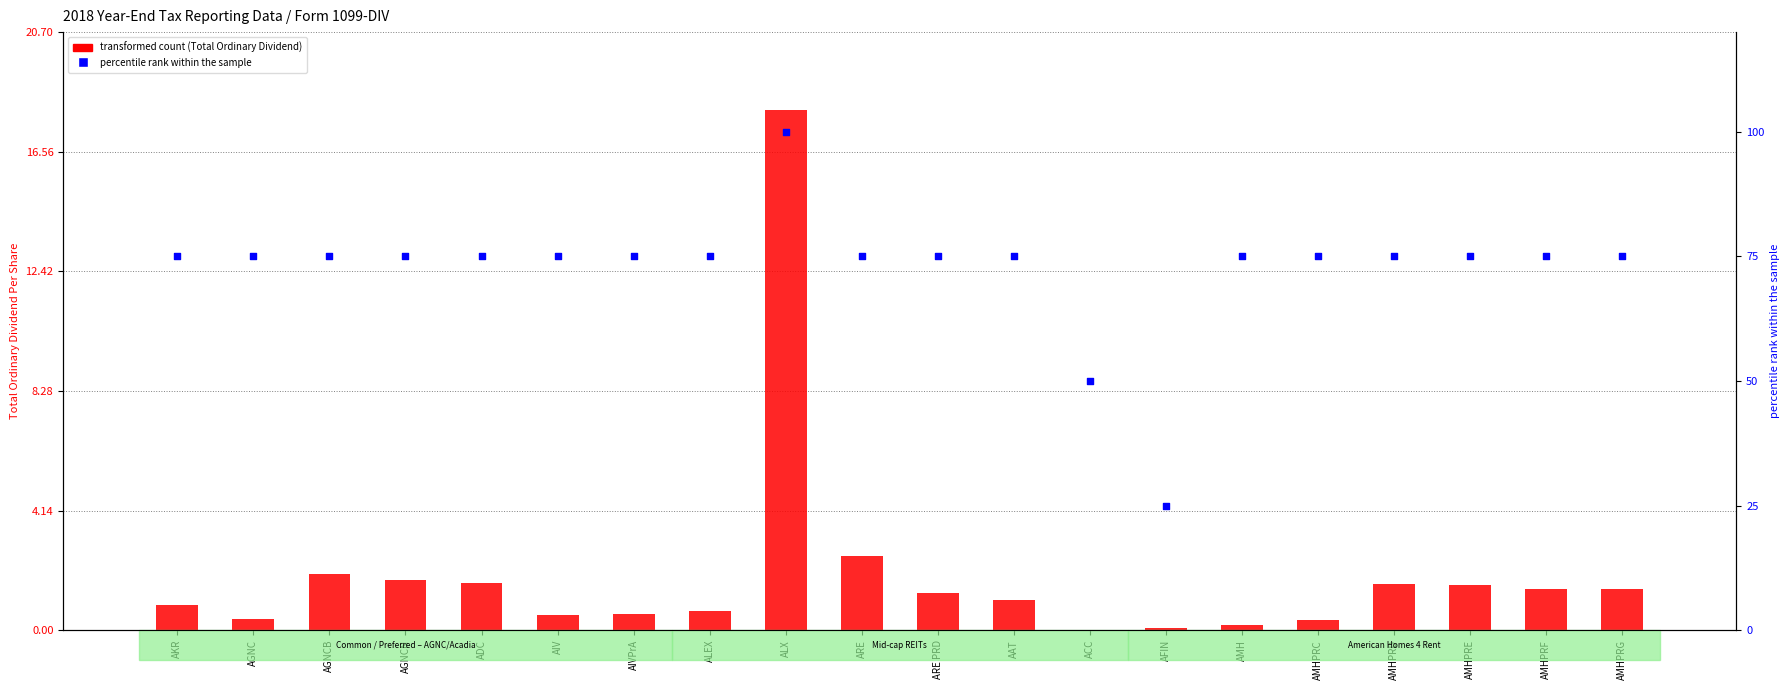

What are all the series names shown in the legend?

Total Ordinary Dividend, percentile rank within the sample